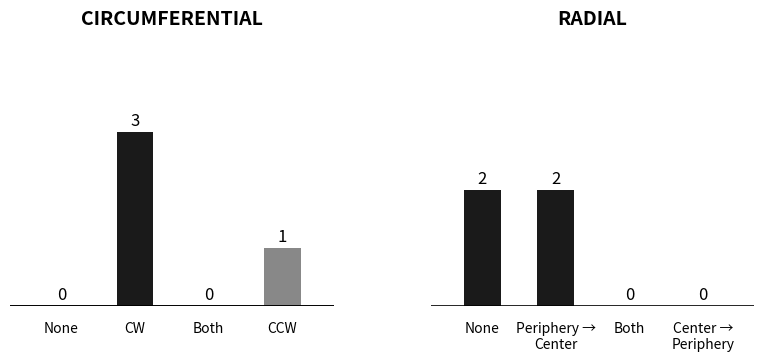

Reading left to right, what are all the values shown in this chart?

Circumferential: 0	3	0	1
Radial: 2	2	0	0